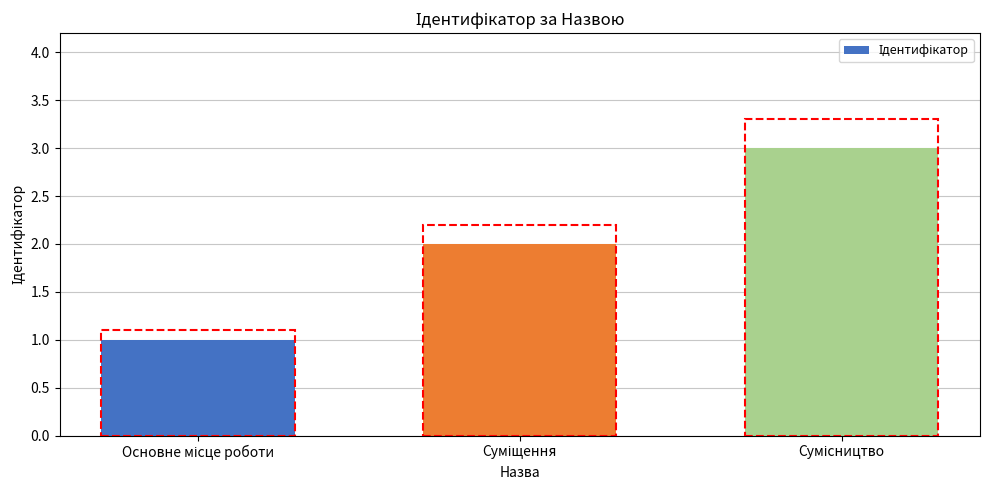

What is the greatest value displayed?

3